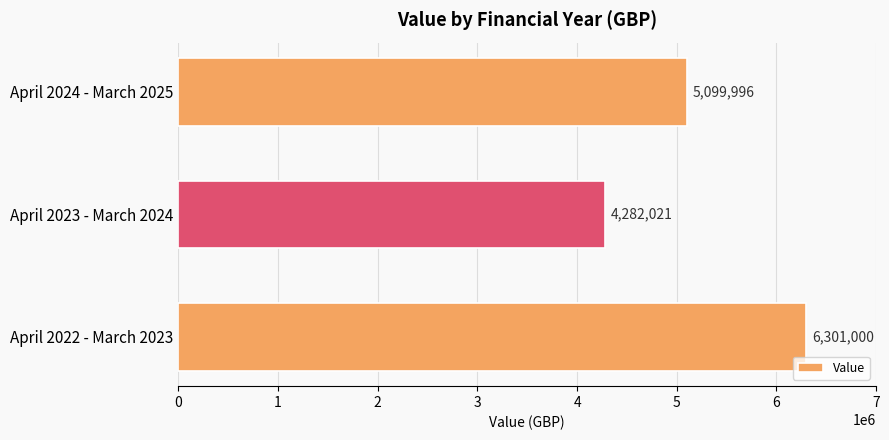

Are the bars horizontal?

Yes